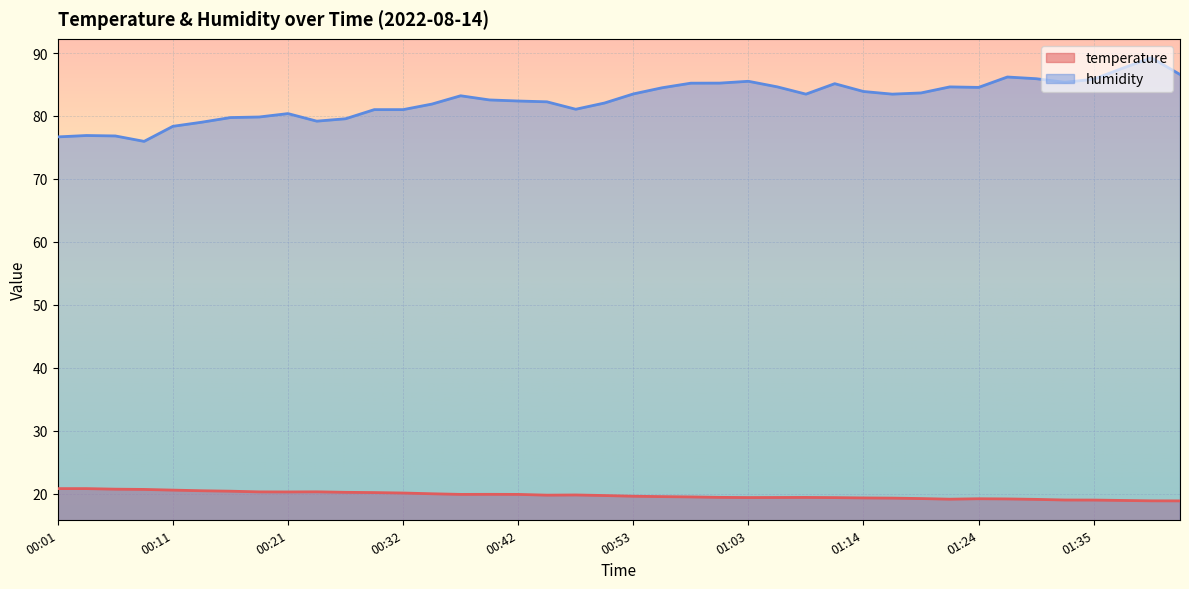

What is the approximate value of humidity at 00:47?

81.1